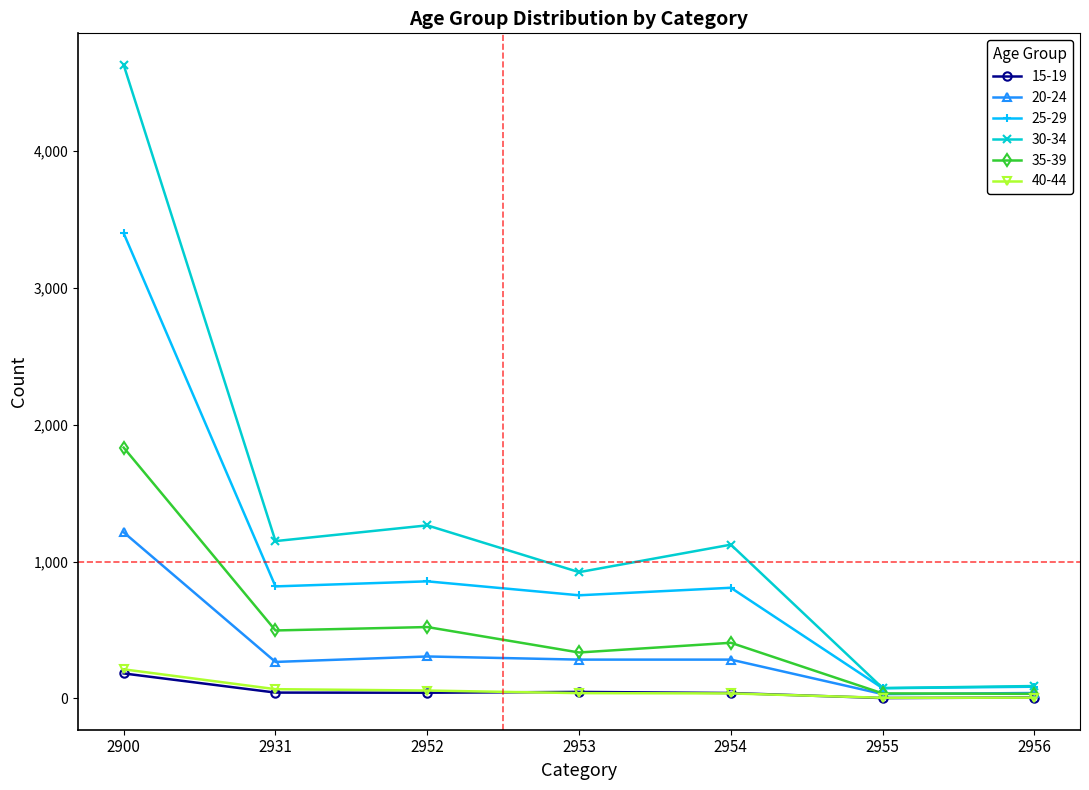

True or false: 25-29 and 15-19 intersect in this chart.

False